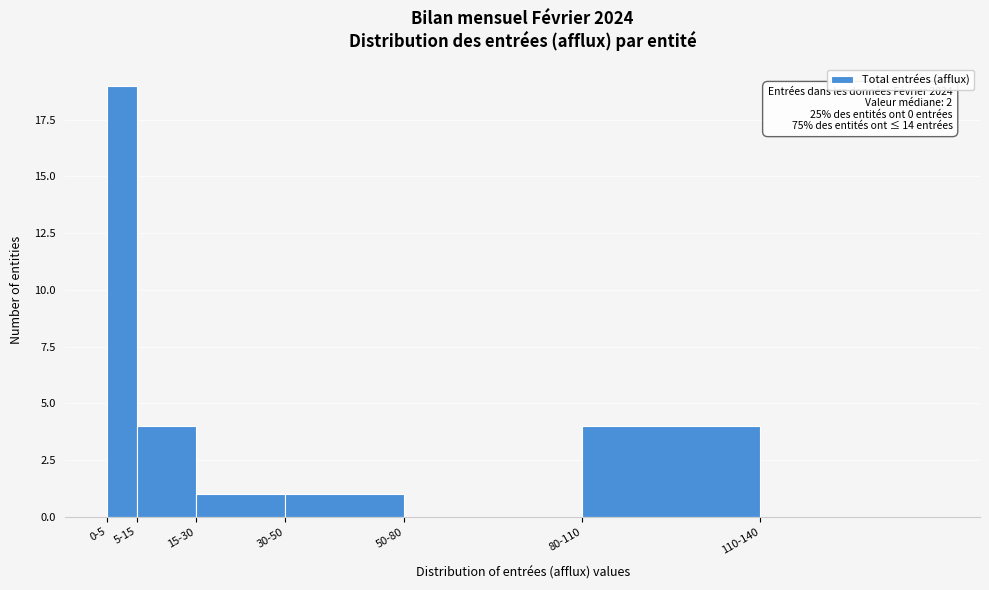

Reading right to left, what are all the values shown in this chart?

110-140=0	80-110=4	50-80=0	30-50=1	15-30=1	5-15=4	0-5=19